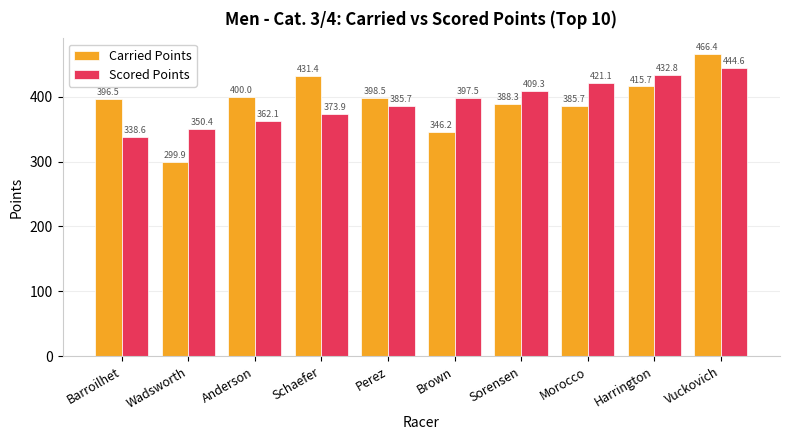

Where does the Scored Points series first go above 397?

Brown